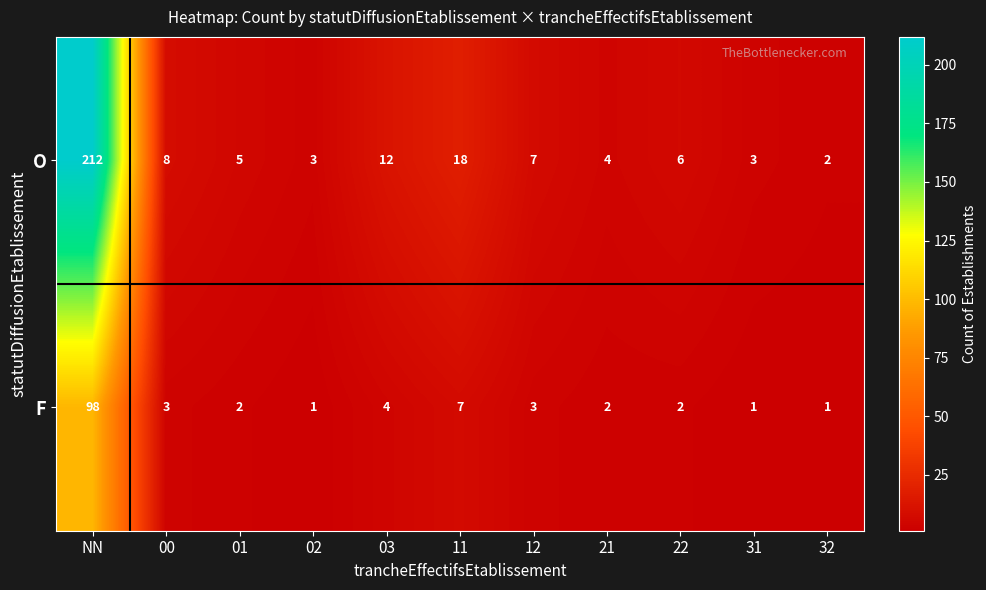

True or false: F has a value of 3 at 00.

True